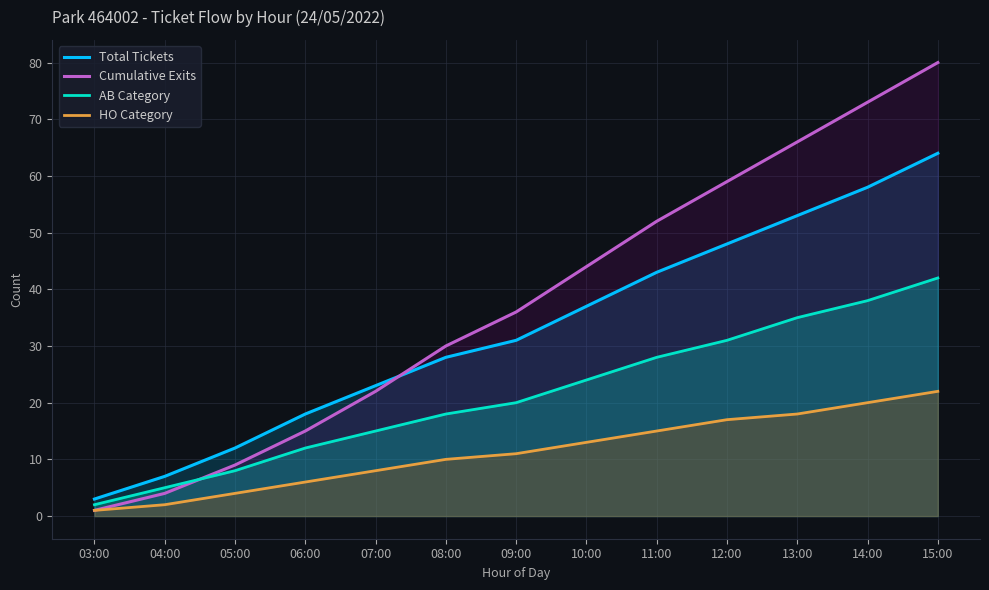

Is the value of Total Tickets at 03:00 greater than the value of Cumulative Exits at 11:00?

No